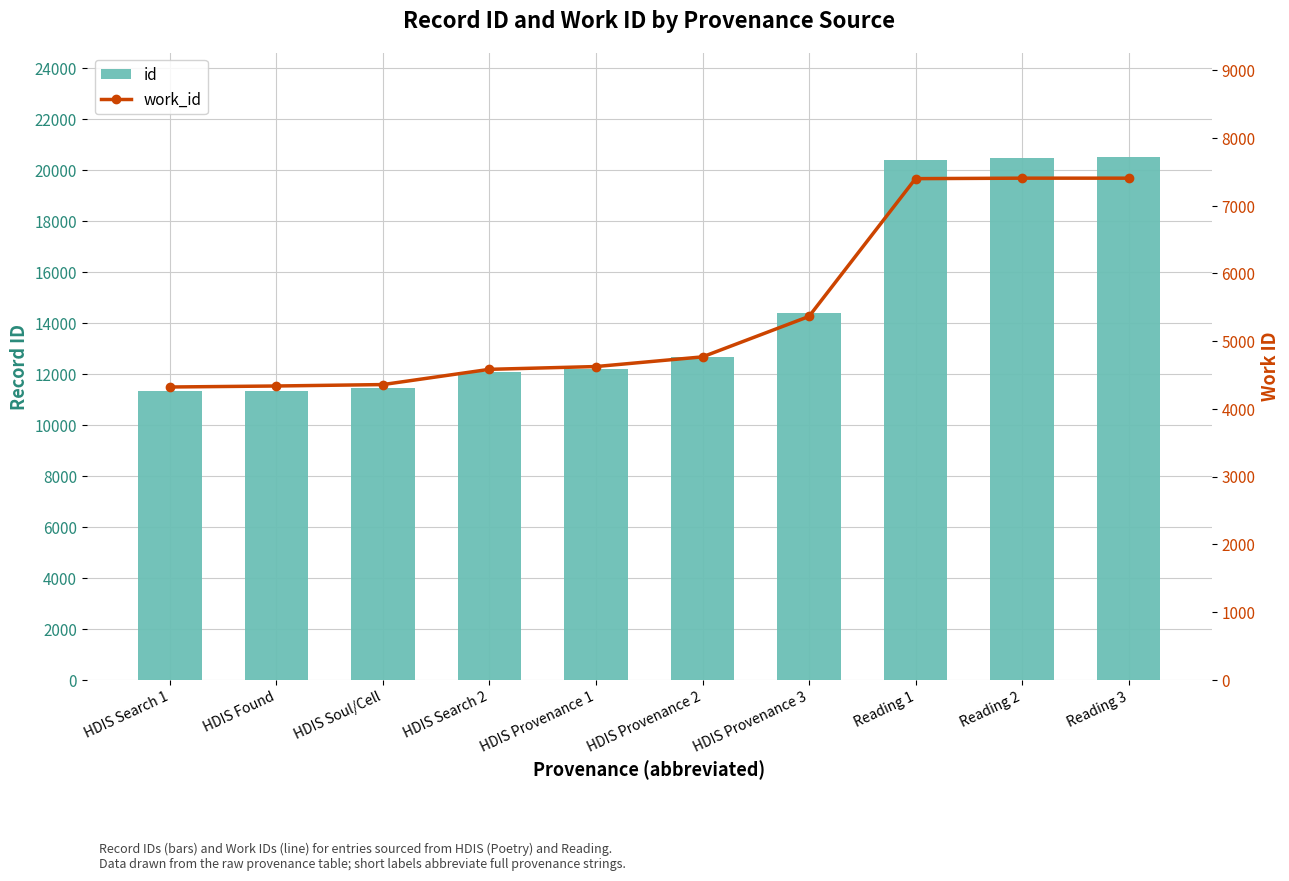

What is the value of the work_id bar at the 5th from the left?

4626